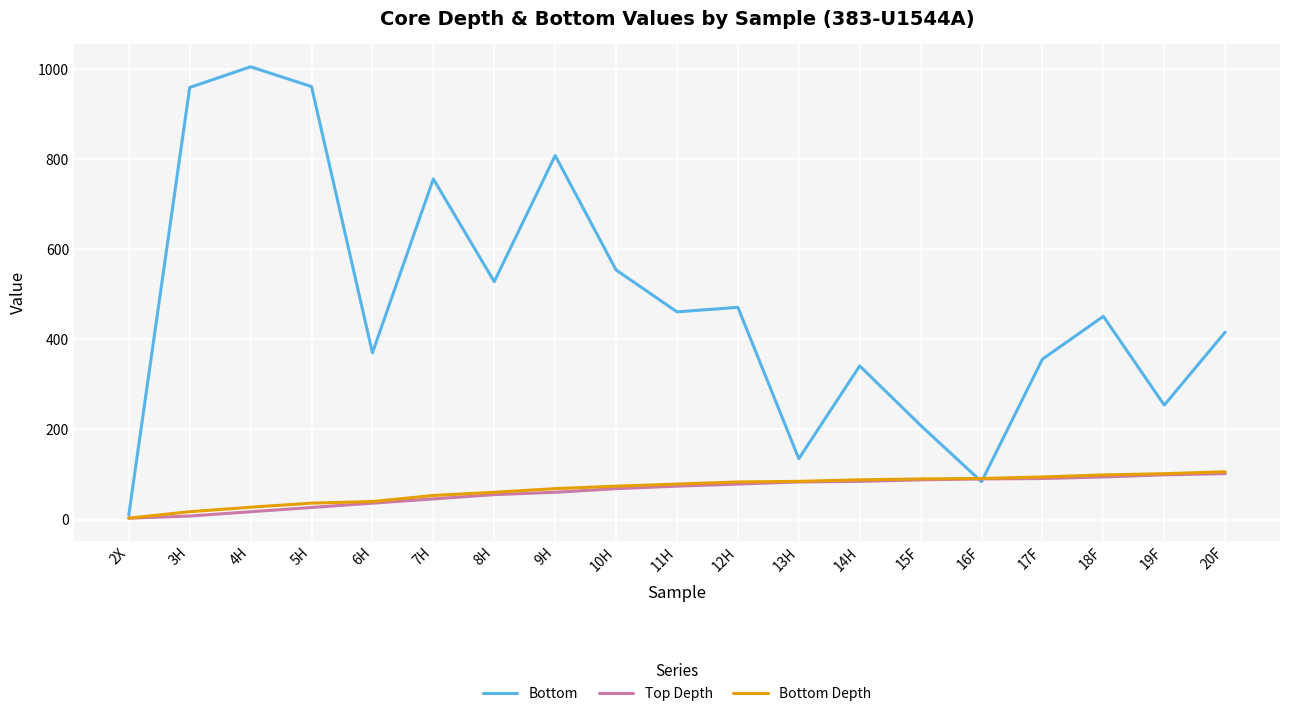

Which series has the widest spread of values?

Bottom